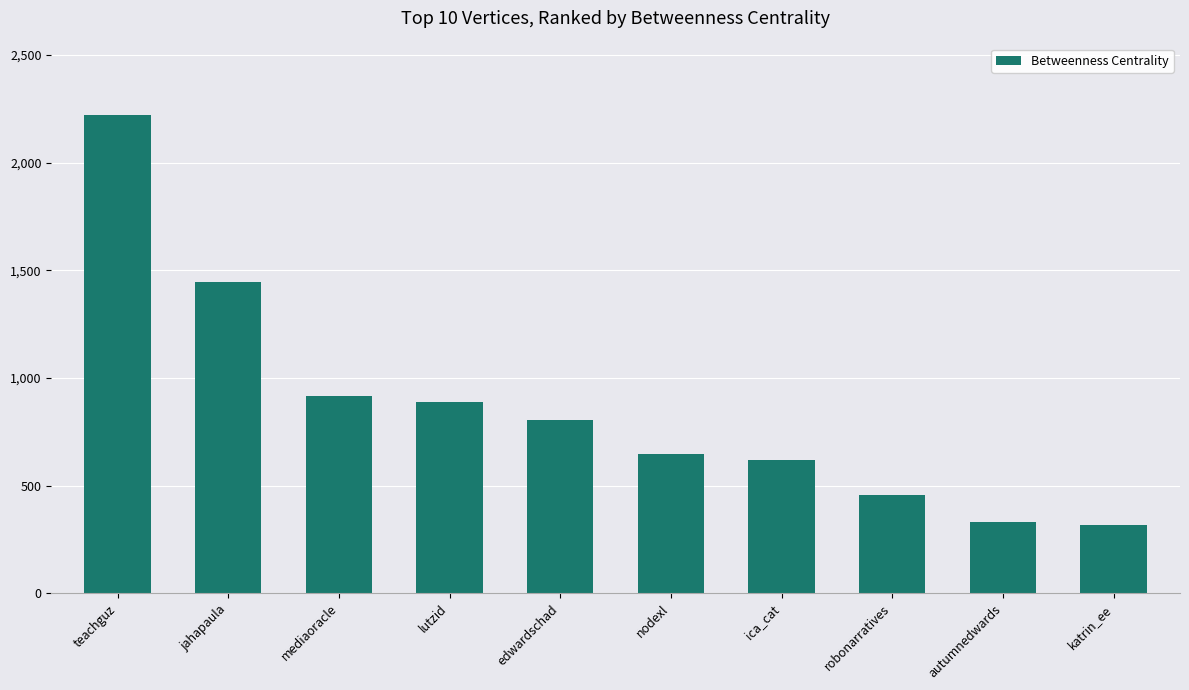

What is the maximum value shown in the chart?

2221.0